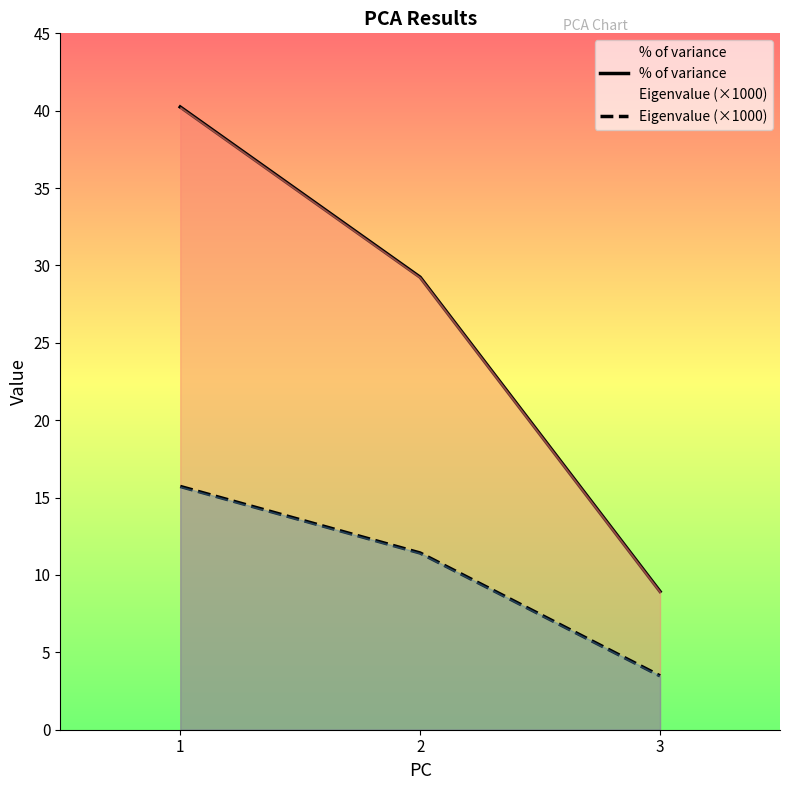

What is the difference between the maximum and minimum values in the Eigenvalue (×1000) series?

12.2